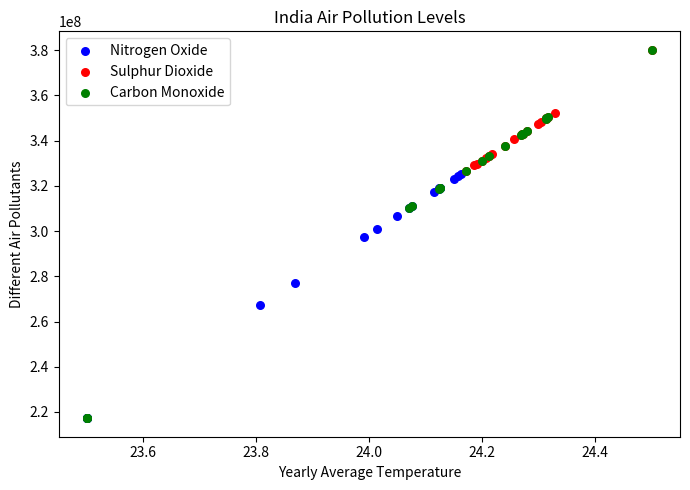

Which series has the widest spread of Y values?

Carbon Monoxide